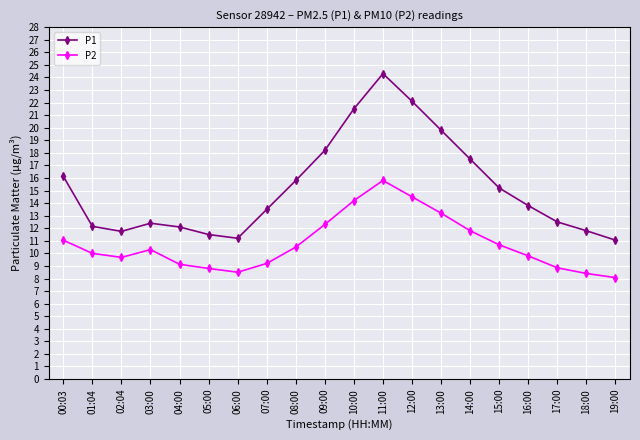

The P1 series shows 42.0 at 11:00. True or false?

False